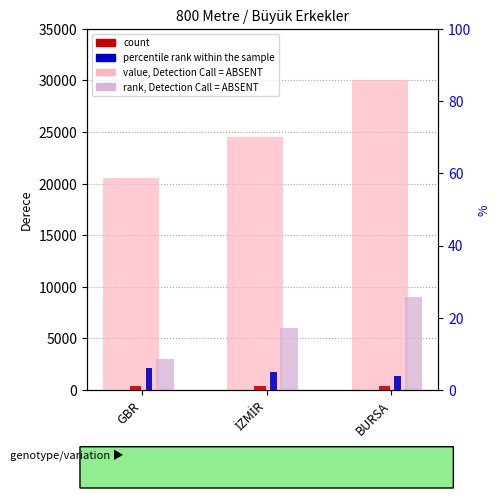

Reading right to left, list all the values displayed in this chart.

value, Detection Call = ABSENT: 30037	24558	20572
rank, Detection Call = ABSENT: 9000	6000	3000
count: 1	1	1
percentile rank within the sample: 4	5	6